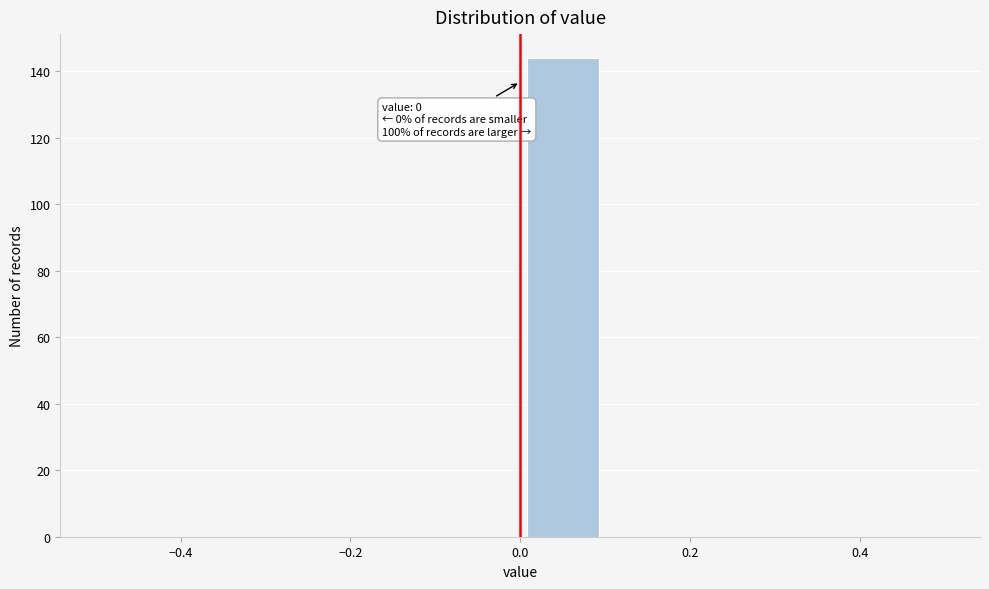

Over which range of the x-axis is the bar tallest?

0.0 to 0.1